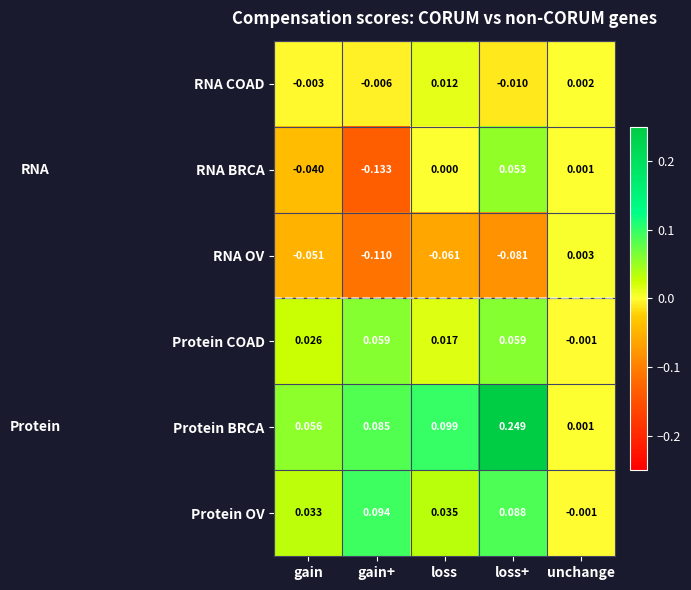

Which label corresponds to the largest value in the chart?

loss+